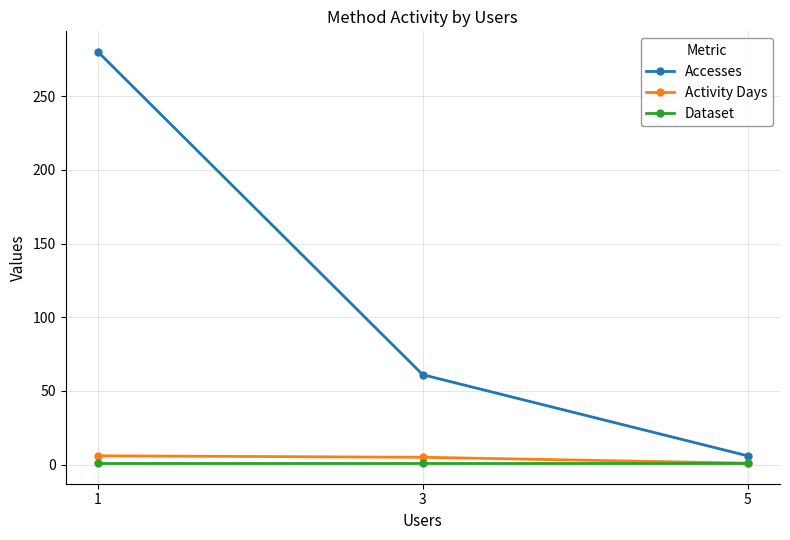

Which series has the largest total across all categories?

Accesses